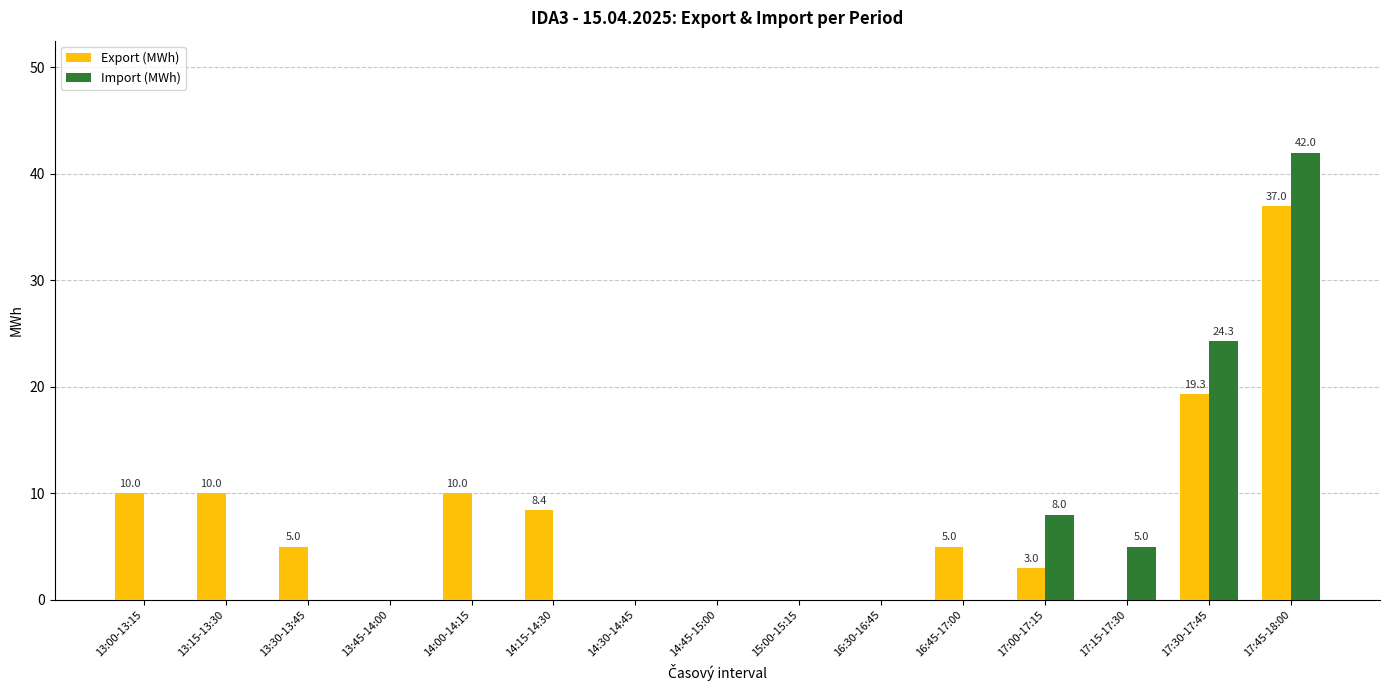

Between 15:00-15:15 and 16:45-17:00, which series saw the biggest shift?

Export (MWh)